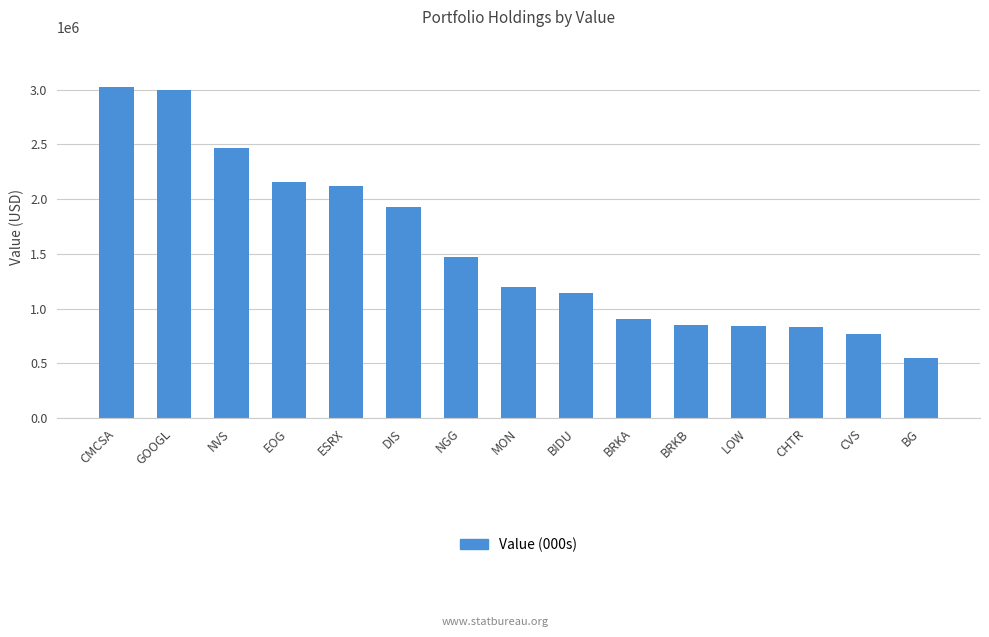

Is it true that the value at NVS is 2469000?

True